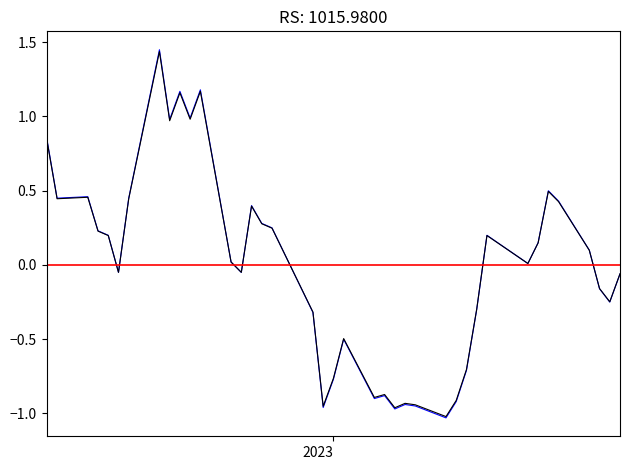

The value of close at 29 is -0.4. True or false?

False